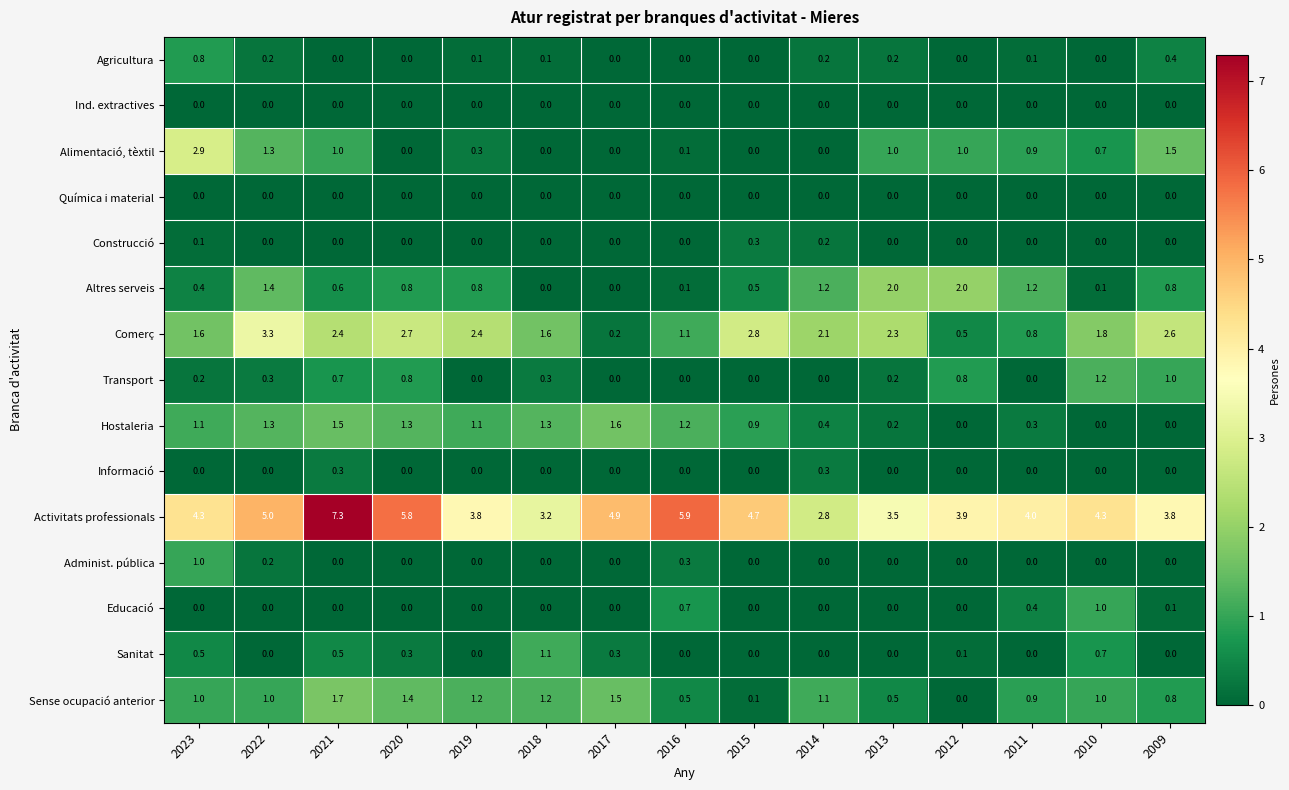

Count the Construcció values in the range 0 to 1.

15